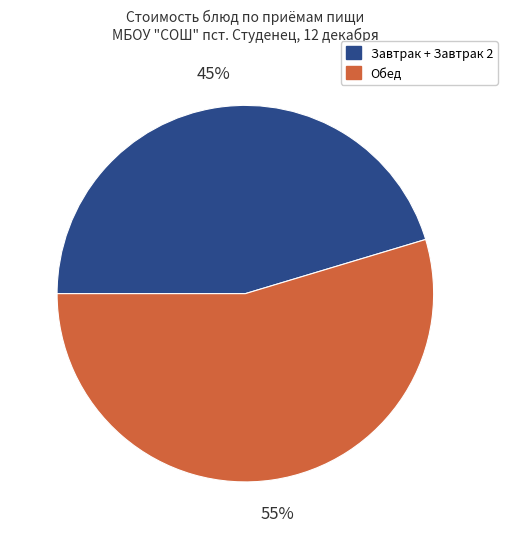

Is there any slice that represents more than half of the pie?

Yes